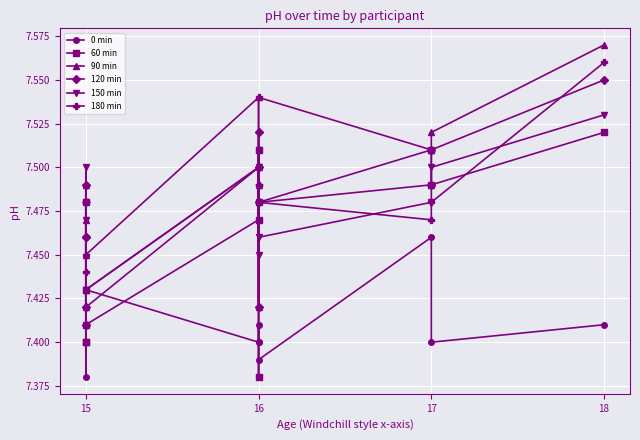

Reading right to left, list all the values displayed in this chart.

0 min: 7.4	7.4	7.5	7.4	7.4	7.4	7.4	7.4	7.4	7.4	7.4	7.4
60 min: 7.5	7.5	7.5	7.5	7.5	7.4	7.5	7.4	7.5	7.4	7.4	7.4
90 min: 7.6	7.5	7.5	7.5	7.5	7.4	7.5	7.4	7.5	7.5	7.5	7.4
120 min: 7.5	7.5	7.5	7.5	7.5	7.4	7.5	7.4	7.5	7.5	7.5	7.4
150 min: 7.5	7.5	7.5	7.5	7.5	7.5	7.5	7.4	7.5	7.5	7.5	7.4
180 min: 7.6	7.5	7.5	7.5	7.5	7.5	7.5	7.5	7.5	7.5	7.5	7.4